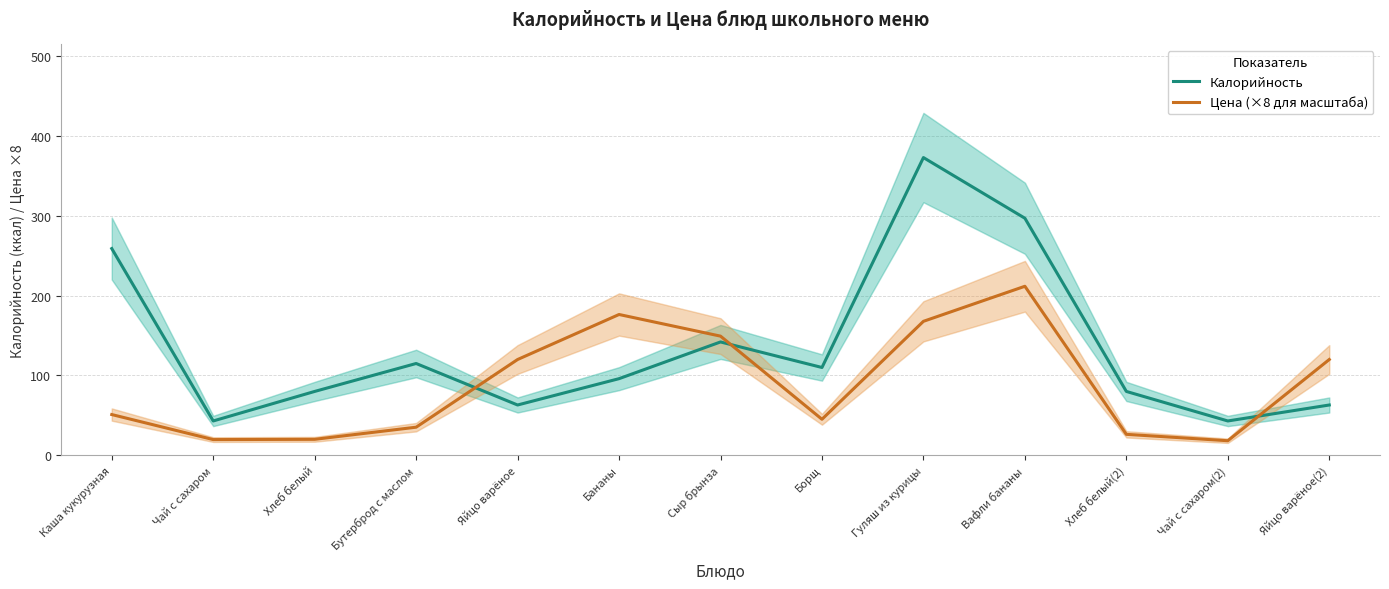

Does the chart have visible grid lines?

Yes